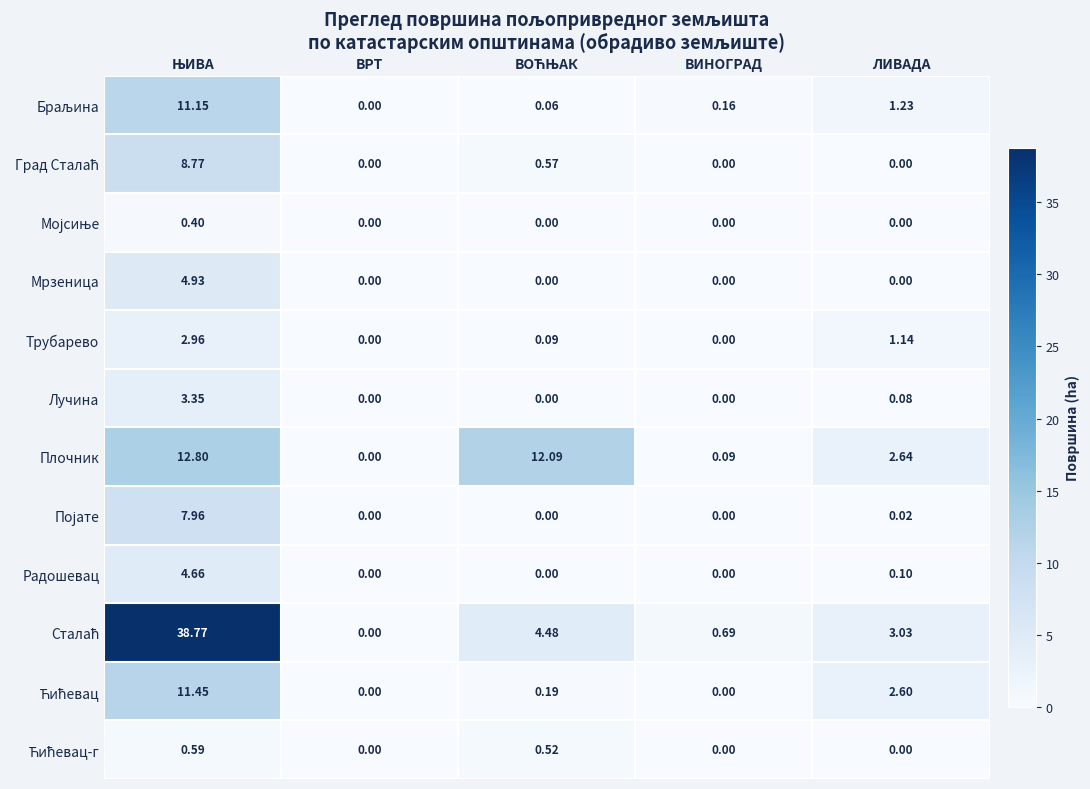

At which label is Трубарево closest to 1?

ЛИВАДА